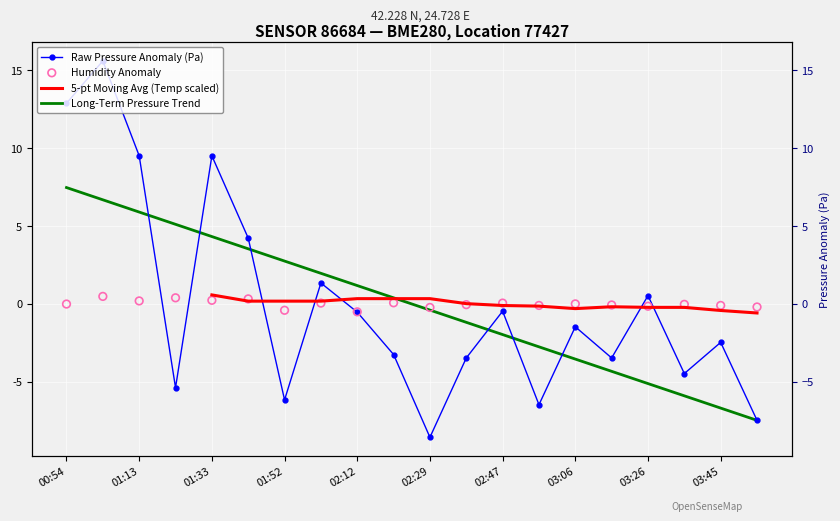

At how many categories does at least one series exceed 7?

4